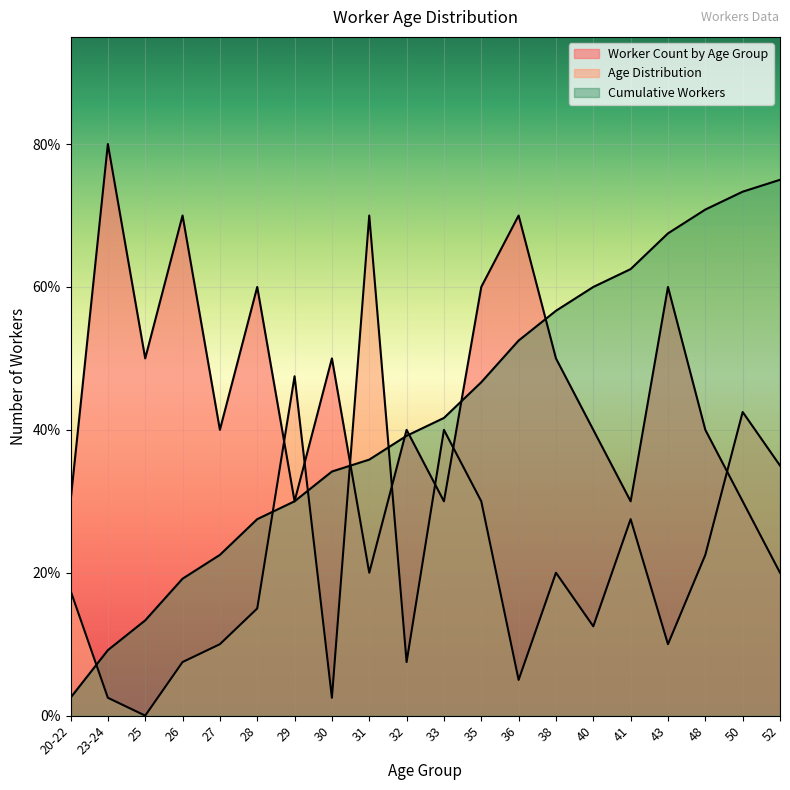

What is the minimum value for Worker Count by Age Group?

20.0